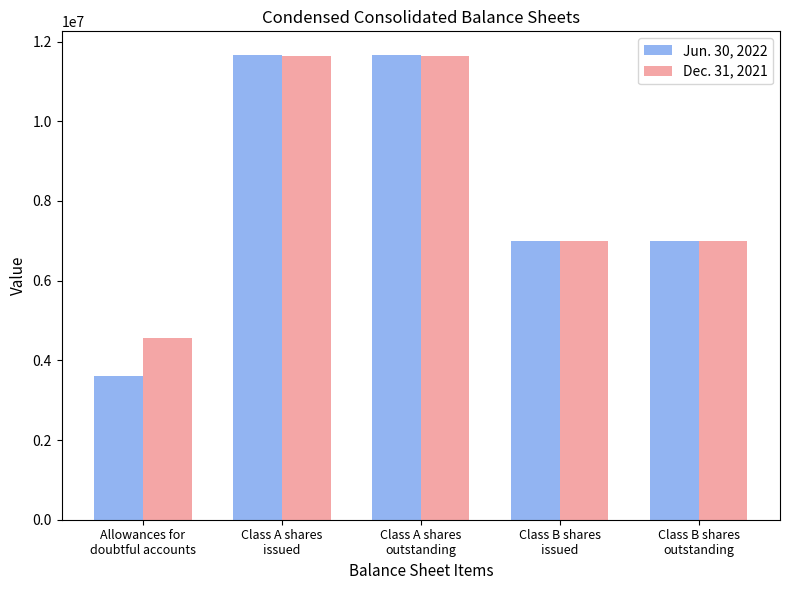

List the series in order of their overall mean, highest first.

Dec. 31, 2021, Jun. 30, 2022